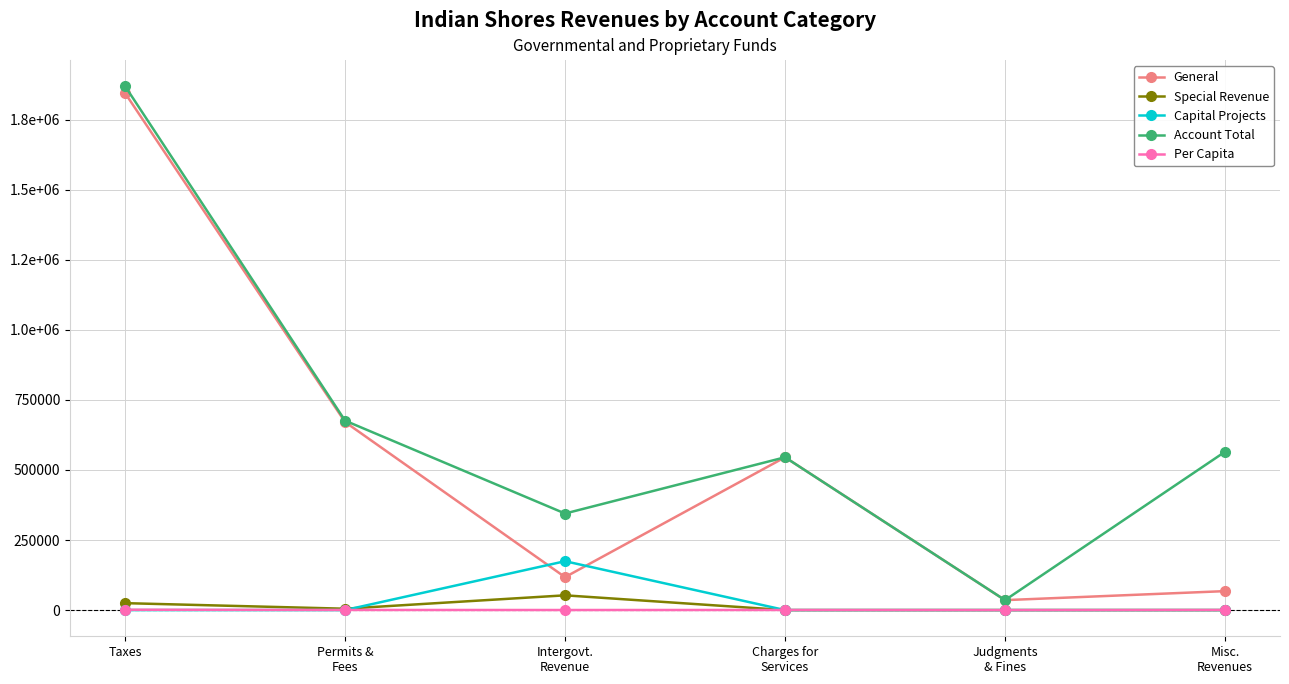

At which category is the sum across all series the highest?

Taxes